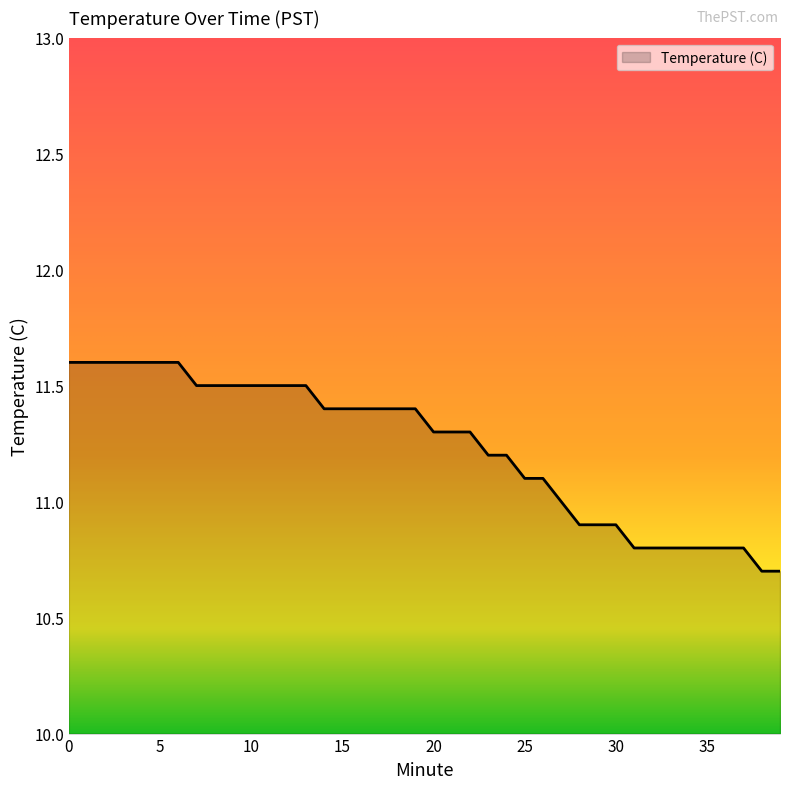

What is the smallest value displayed?

10.7